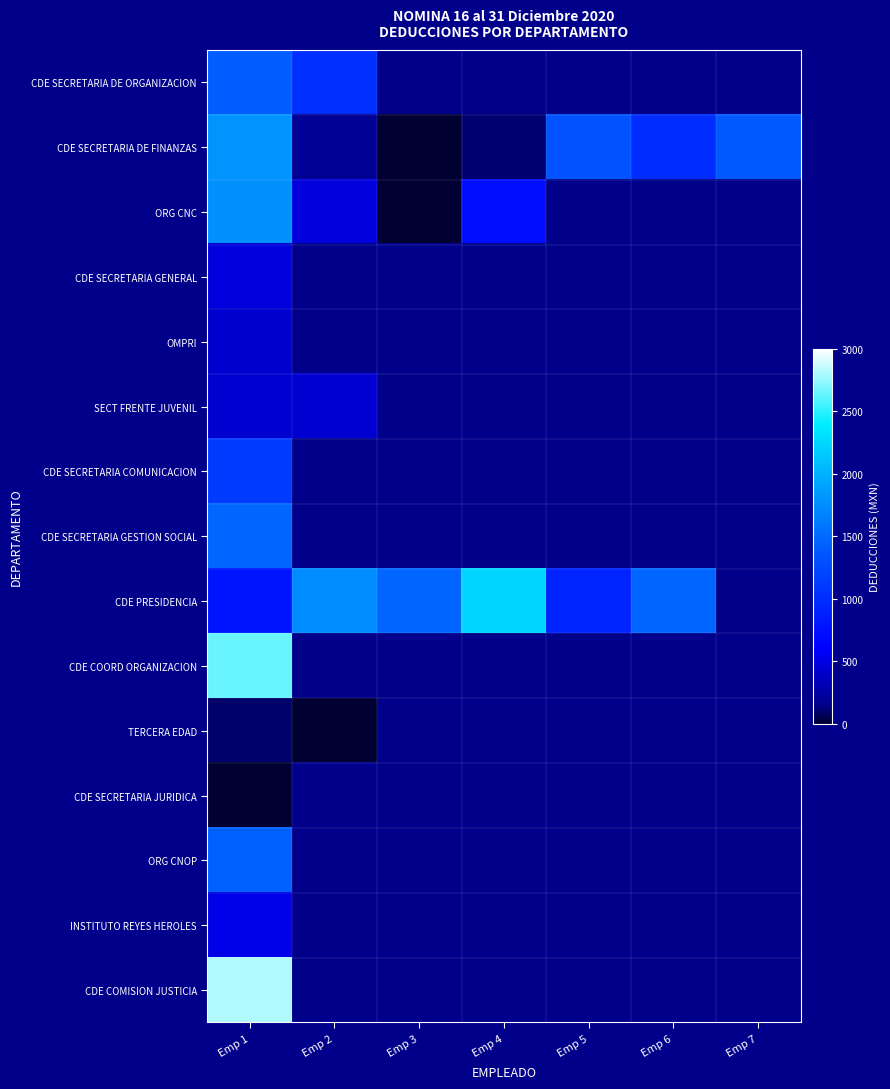

Which series has the largest total across all categories?

CDE PRESIDENCIA